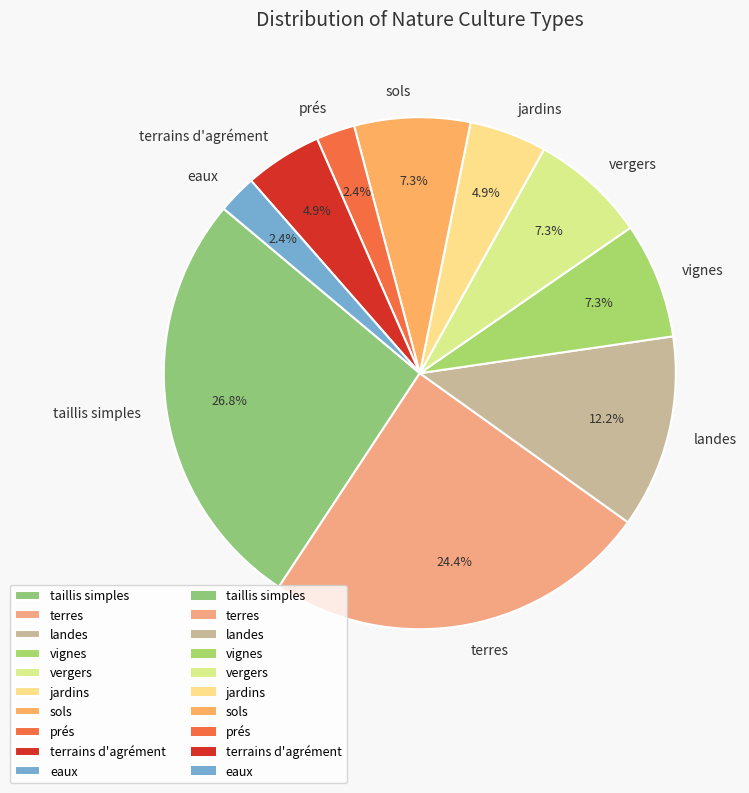

True or false: taillis simples accounts for 39% of the total.

False